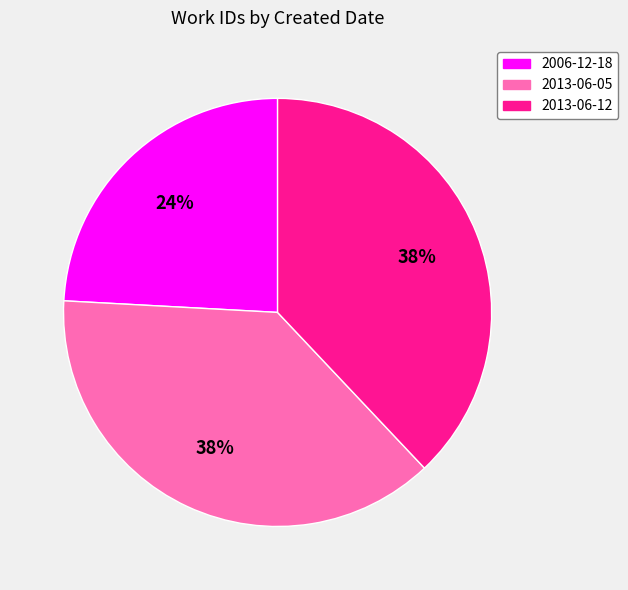

How many slices are in this pie chart?

3